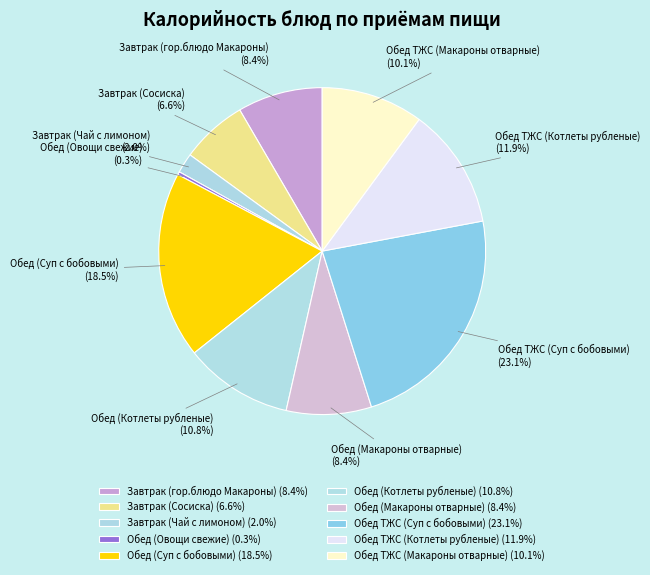

How much of the chart is everything except Обед (Котлеты рубленые)?

89.2%